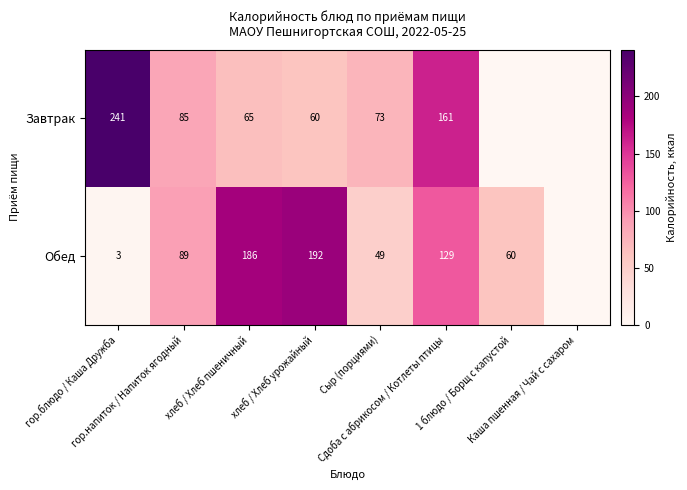

What value does the Обед series have at Сыр (порциями)?

48.6